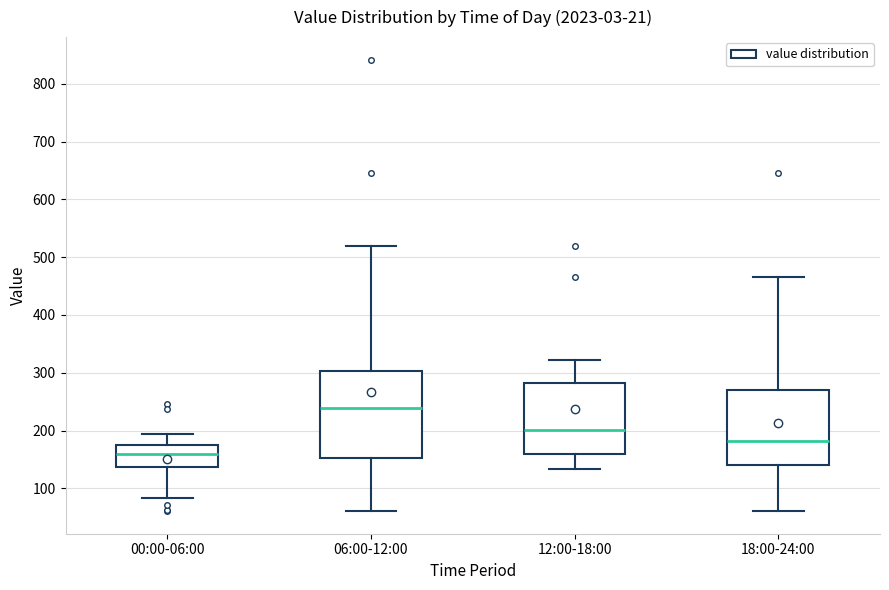

Where is the upper edge of the box for 18:00-24:00 on the y-axis? The values are not printed on the chart, so give them approximately, as read against the axis.

270